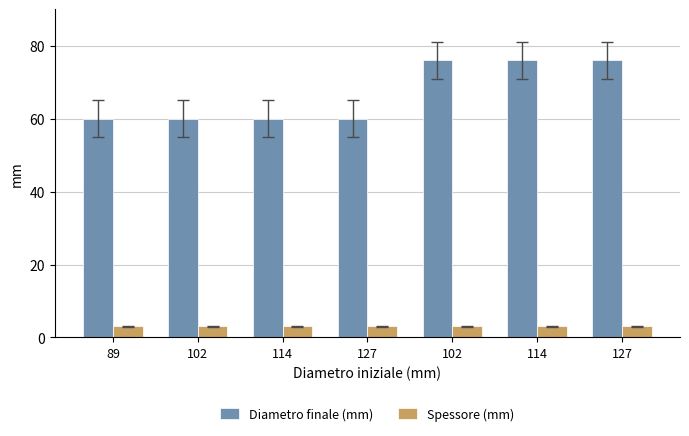

How many bars are there in each group?

2